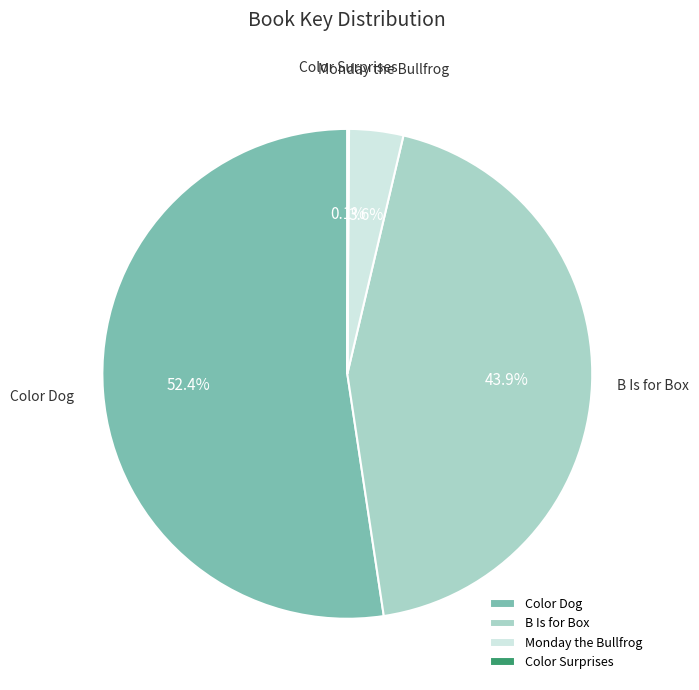

Between Monday the Bullfrog and B Is for Box, which is larger?

B Is for Box